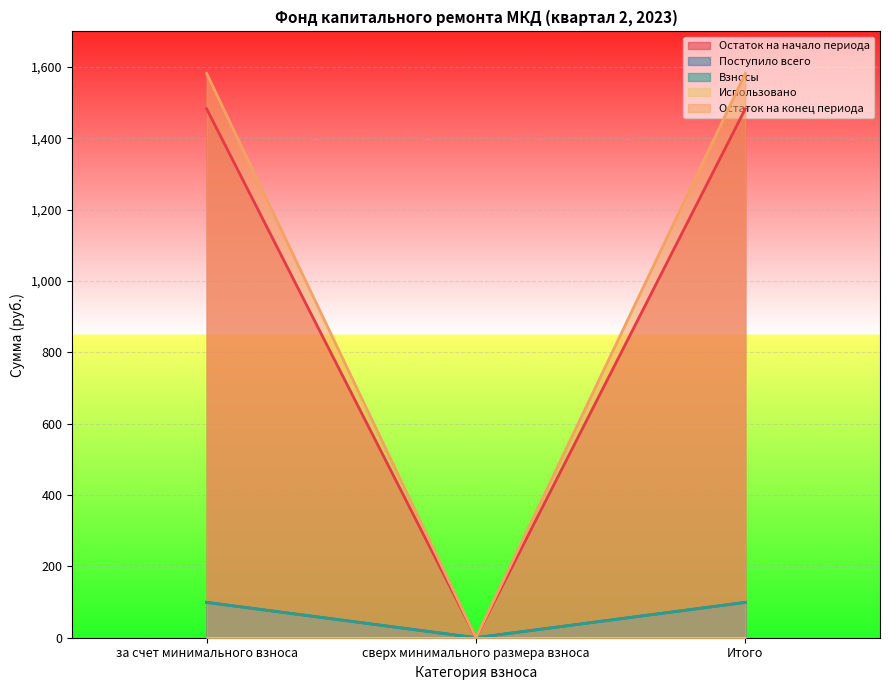

The value of Взносы at Итого is 139.6. True or false?

False